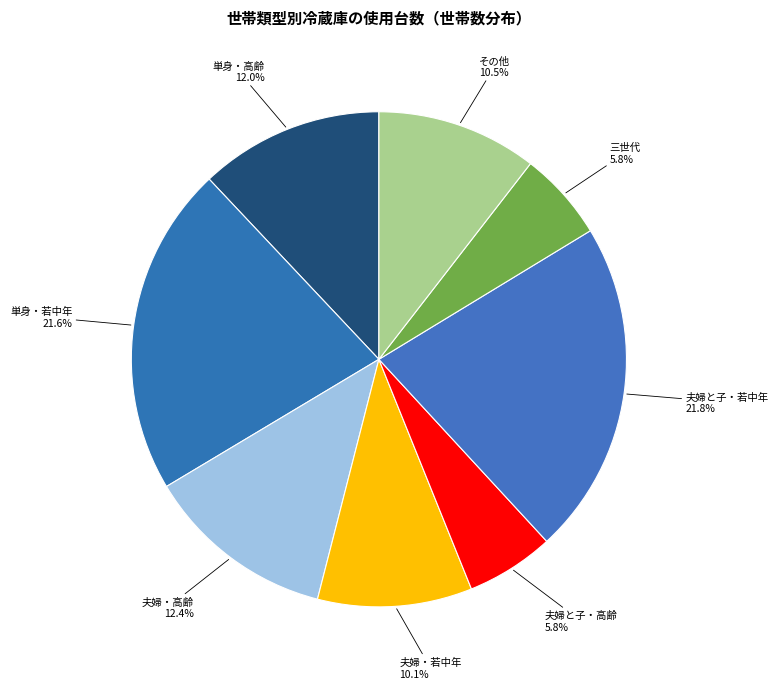

How many slices are in this pie chart?

8